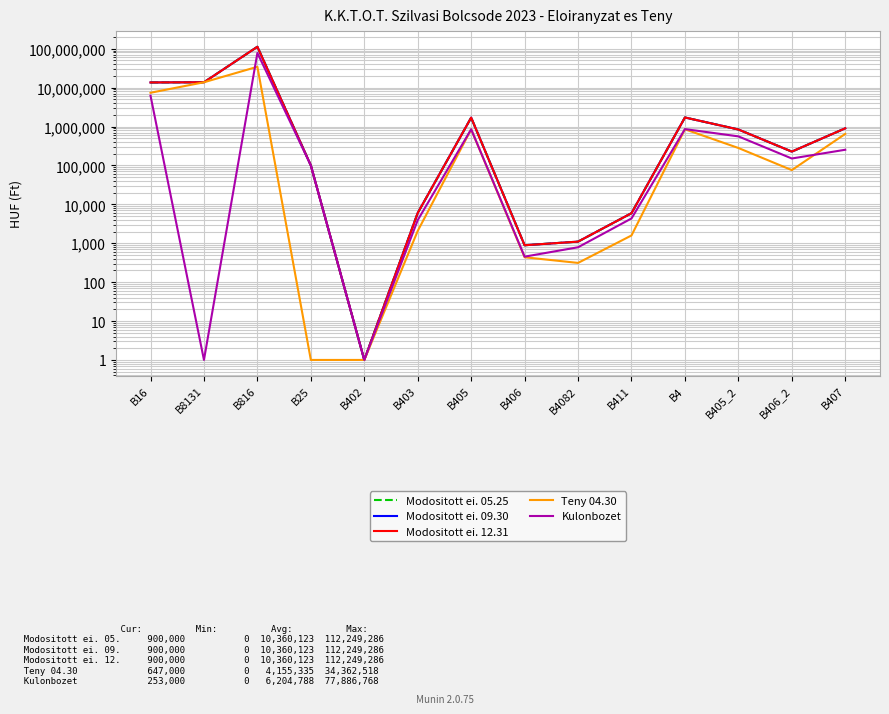

Reading left to right, extract all data points from this chart.

Modositott ei. 05.25: B16=13578698	B8131=13731970	B816=112249286	B25=100000	B402=1	B403=6000	B405=1694078	B406=888	B4082=1100	B411=5922	B4=1707988	B405_2=839215	B406_2=226588	B407=900000
Modositott ei. 09.30: B16=13578698	B8131=13731970	B816=112249286	B25=100000	B402=1	B403=6000	B405=1694078	B406=888	B4082=1100	B411=5922	B4=1707988	B405_2=839215	B406_2=226588	B407=900000
Modositott ei. 12.31: B16=13578698	B8131=13731970	B816=112249286	B25=100000	B402=1	B403=6000	B405=1694078	B406=888	B4082=1100	B411=5922	B4=1707988	B405_2=839215	B406_2=226588	B407=900000
Teny 04.30: B16=7378211	B8131=13731970	B816=34362518	B25=1	B402=1	B403=2073	B405=844800	B406=436	B4082=312	B411=1585	B4=849206	B405_2=280779	B406_2=75811	B407=647000
Kulonbozet: B16=6200487	B8131=1	B816=77886768	B25=100000	B402=1	B403=3927	B405=849278	B406=452	B4082=788	B411=4337	B4=858782	B405_2=558436	B406_2=150777	B407=253000